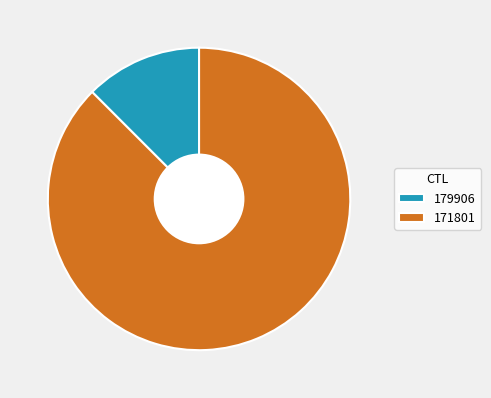

The 179906 slice represents 21% of the pie. True or false?

False